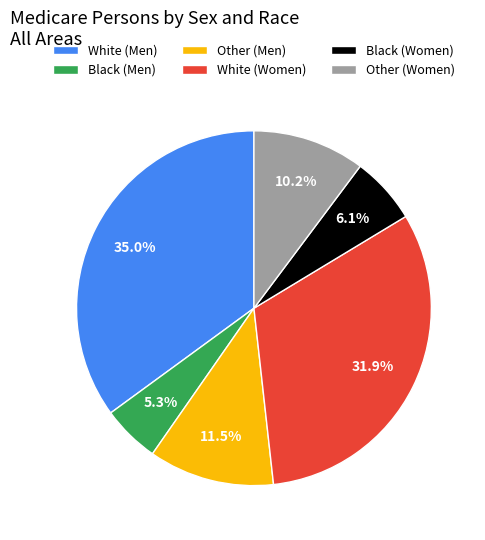

What is the largest slice in the pie chart?

White (Men)